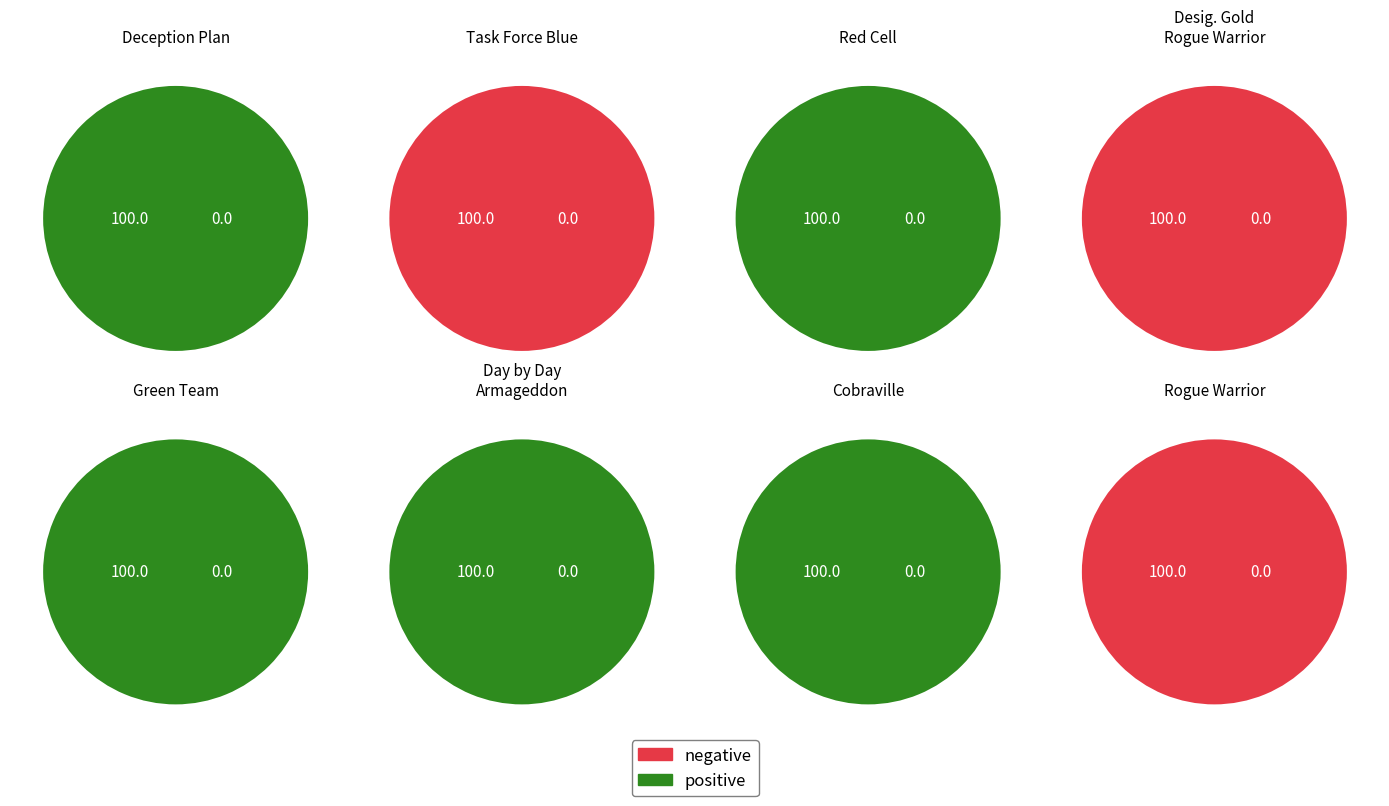

Count the number of slices in the pie.

8